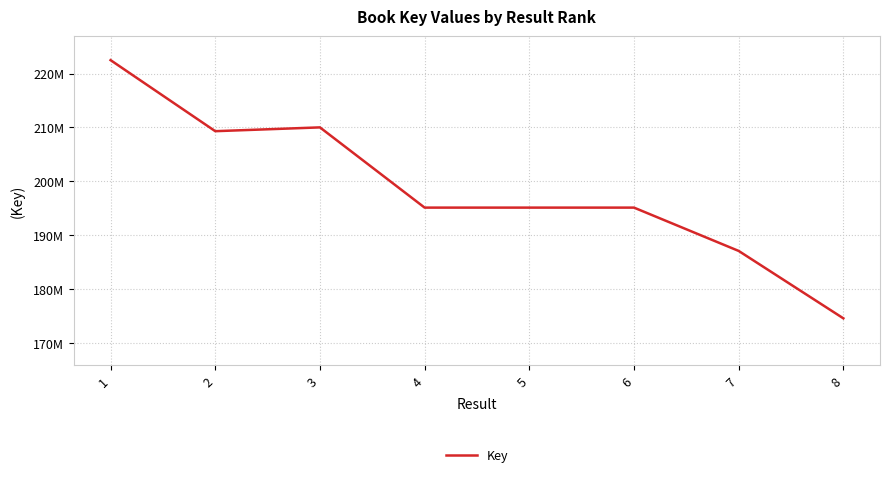

List the labels in order of value, smallest first.

8, 7, 6, 4, 5, 2, 3, 1